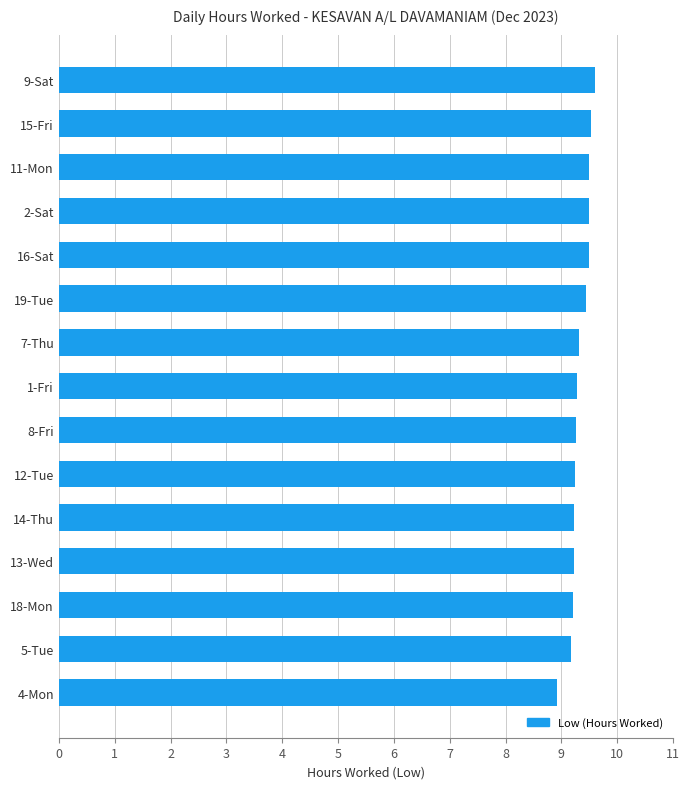

What is the greatest value displayed?

9.6